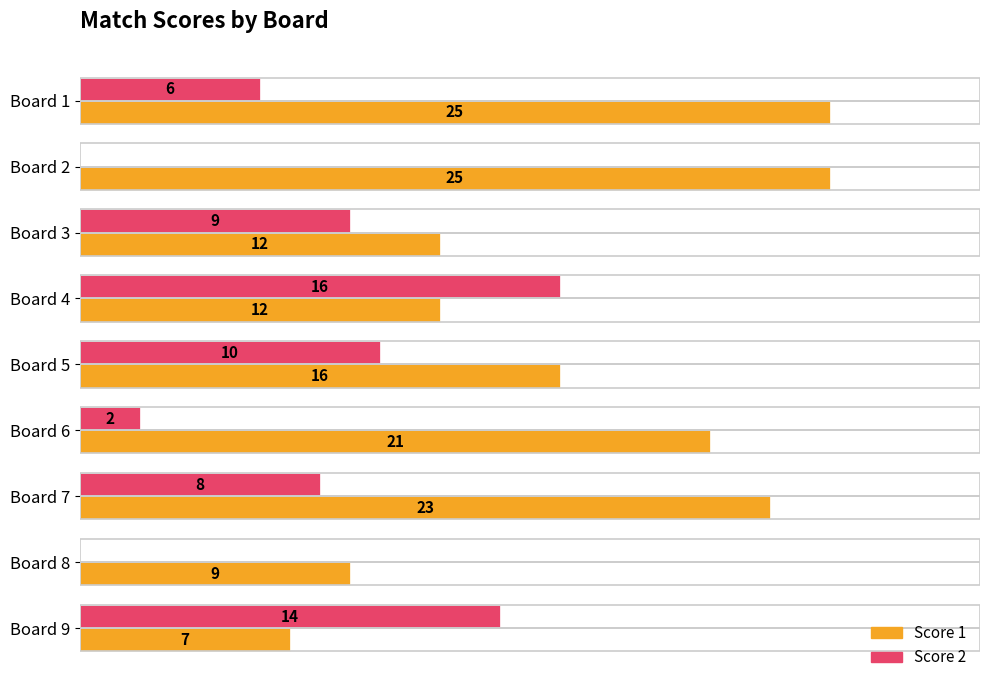

Where is Score 2 nearest to the value 8?

Board 7